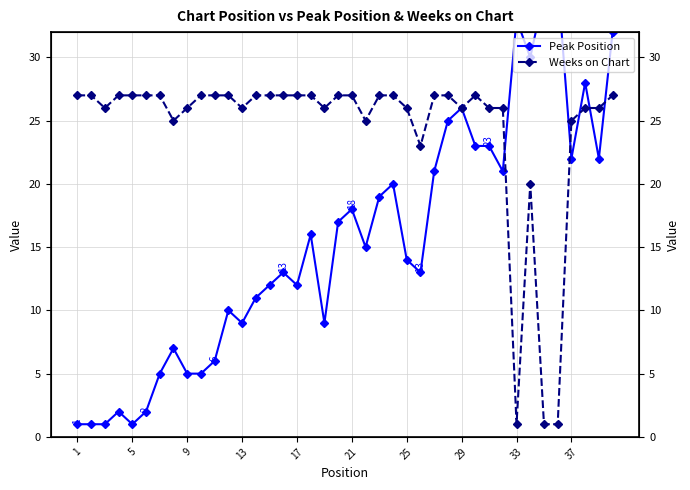

How many lines are shown in the chart?

2